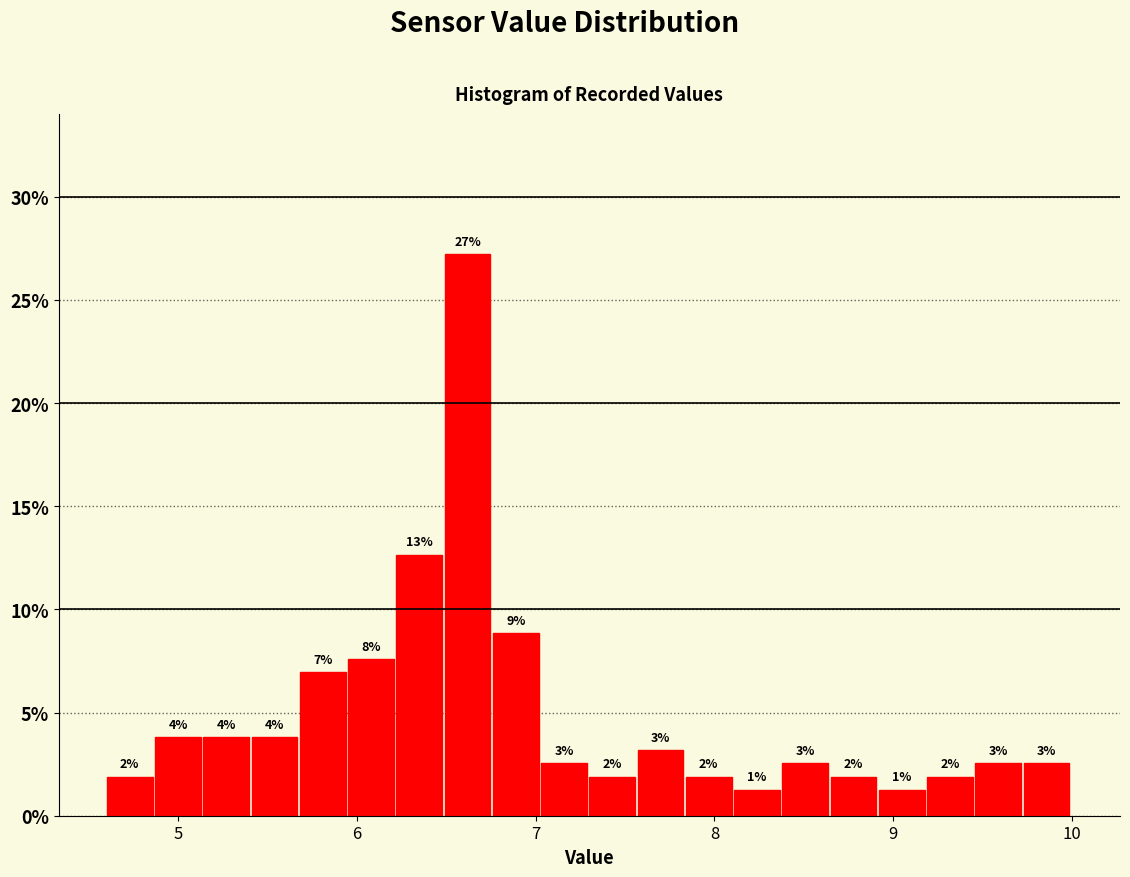

Read against the x-axis, roughly where is the centre of the tallest bar?

6.6